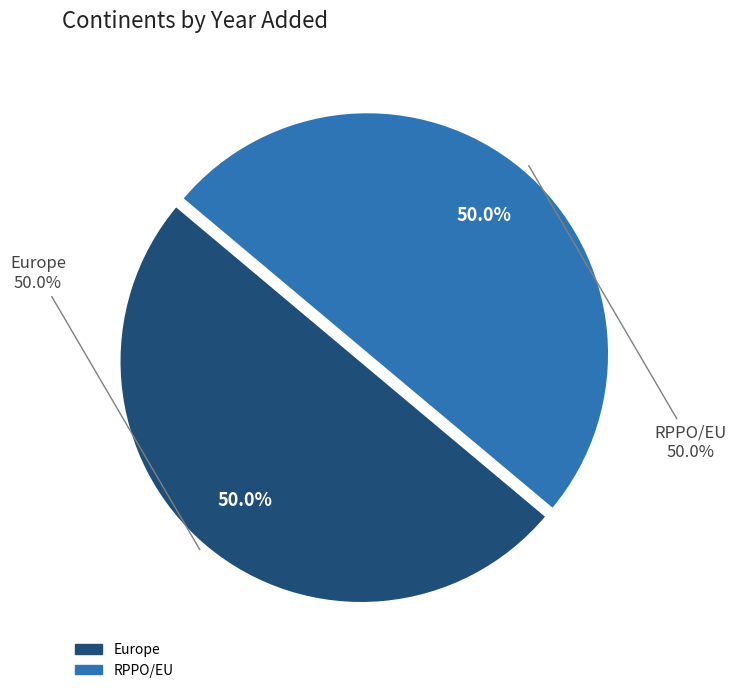

Does Europe account for over 50% of the chart?

Yes